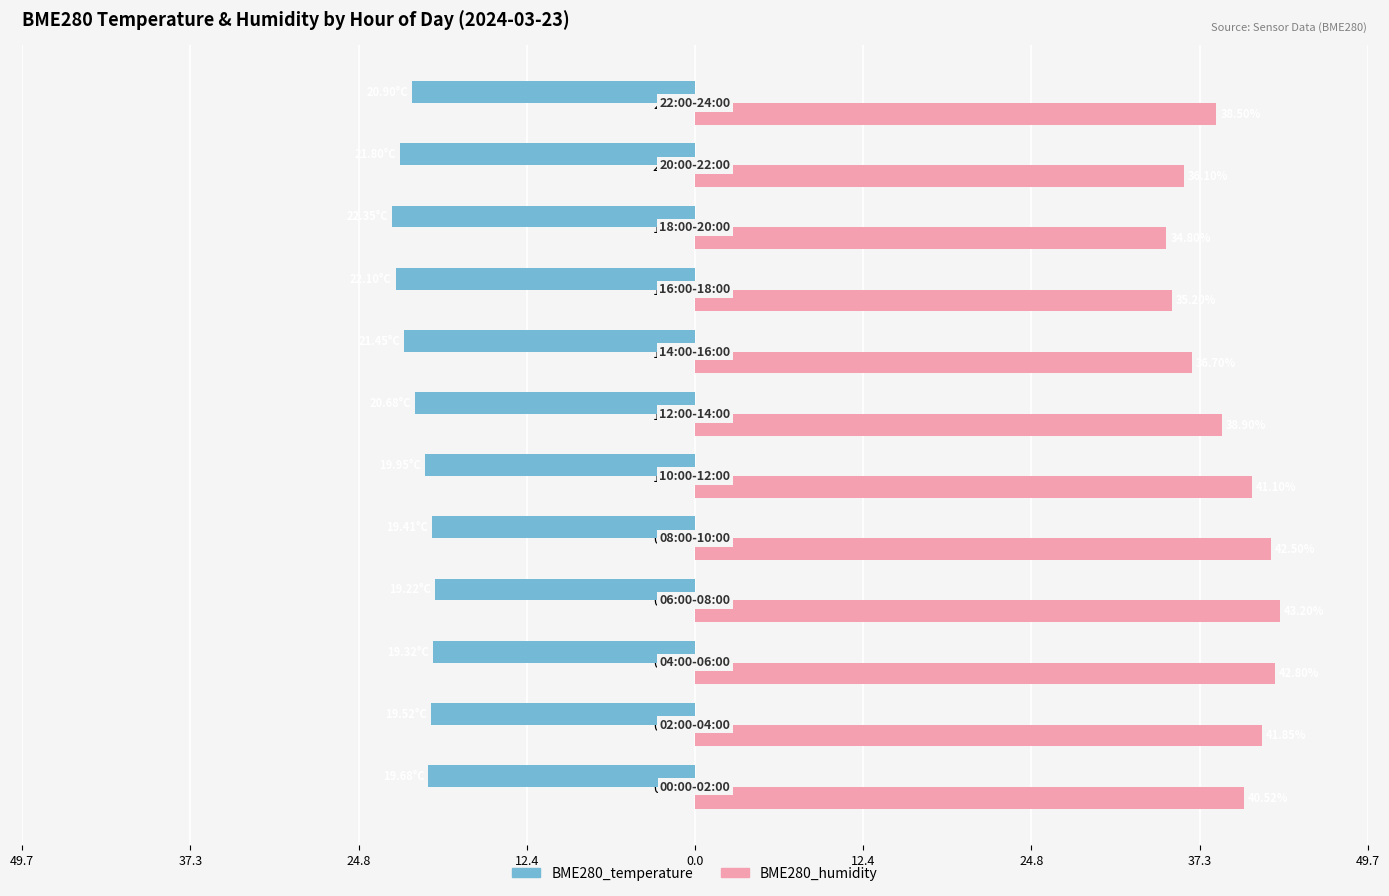

What are all the series names shown in the legend?

BME280_temperature, BME280_humidity